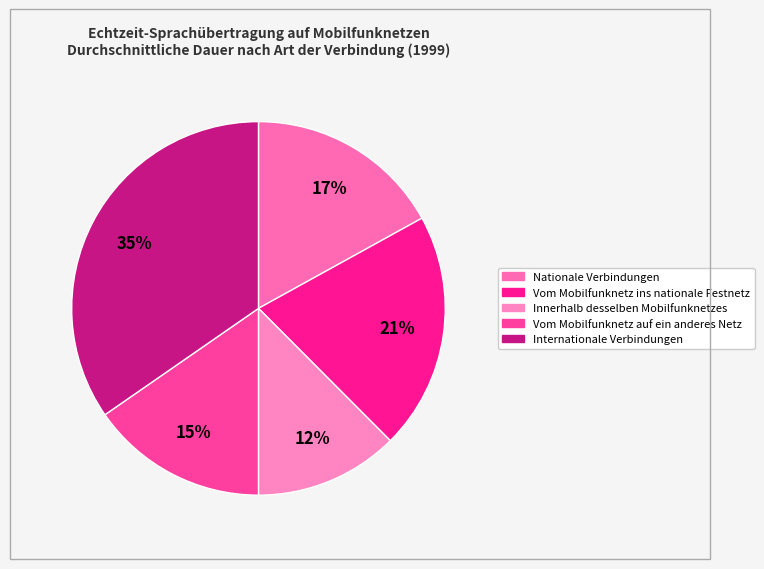

How many segments does this pie chart have?

5